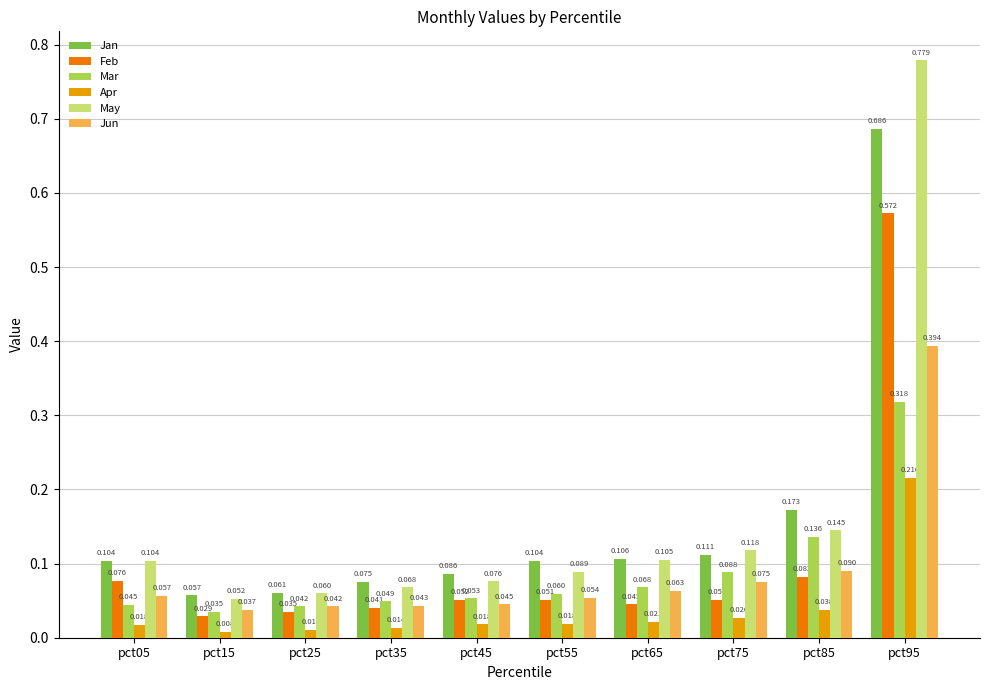

Which series has the largest total across all categories?

May